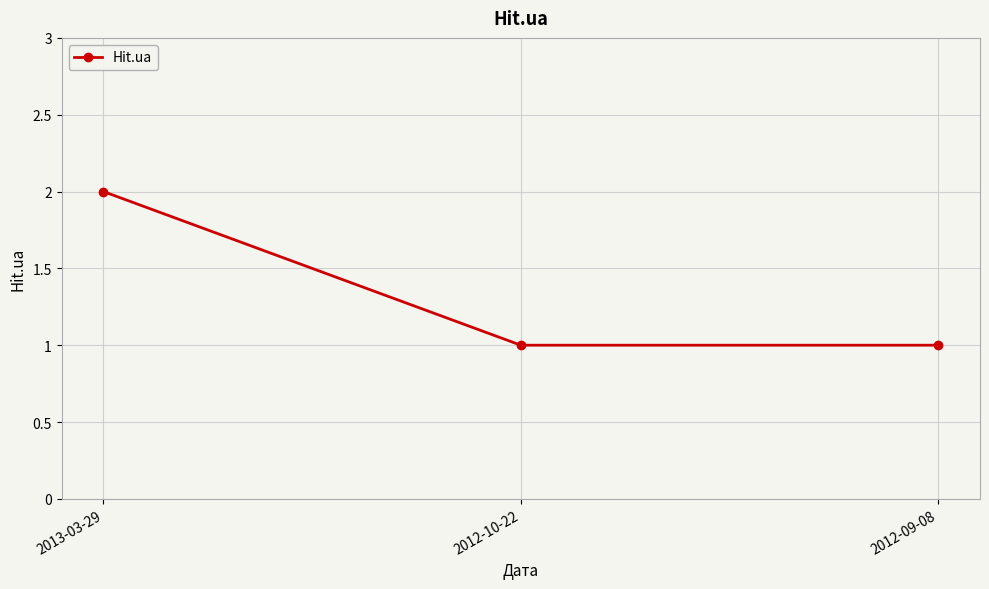

What is the label of the 3rd point from the right?

2013-03-29